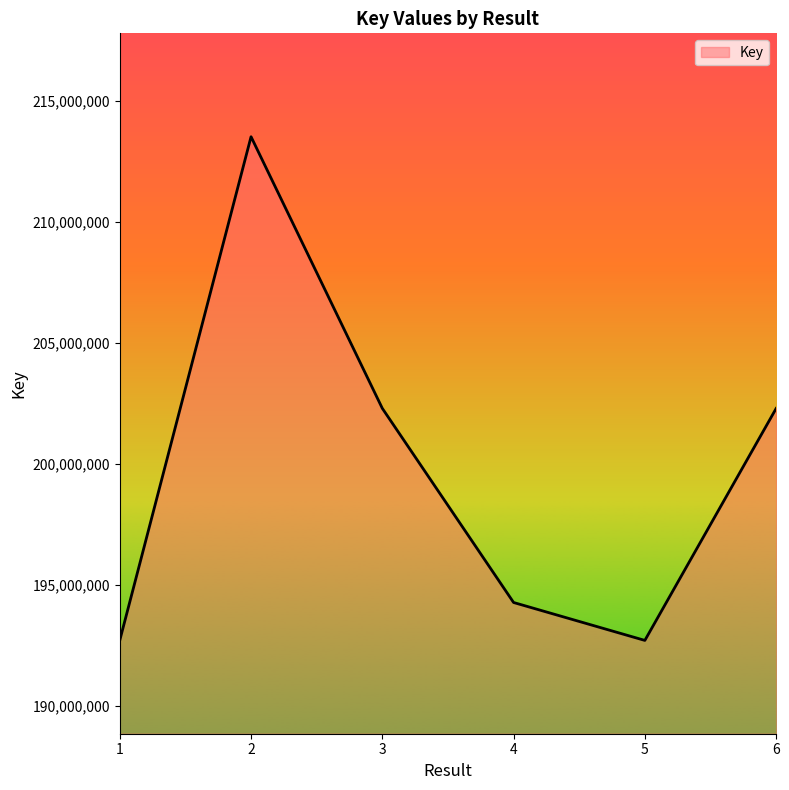

What is the greatest value displayed?

213506607